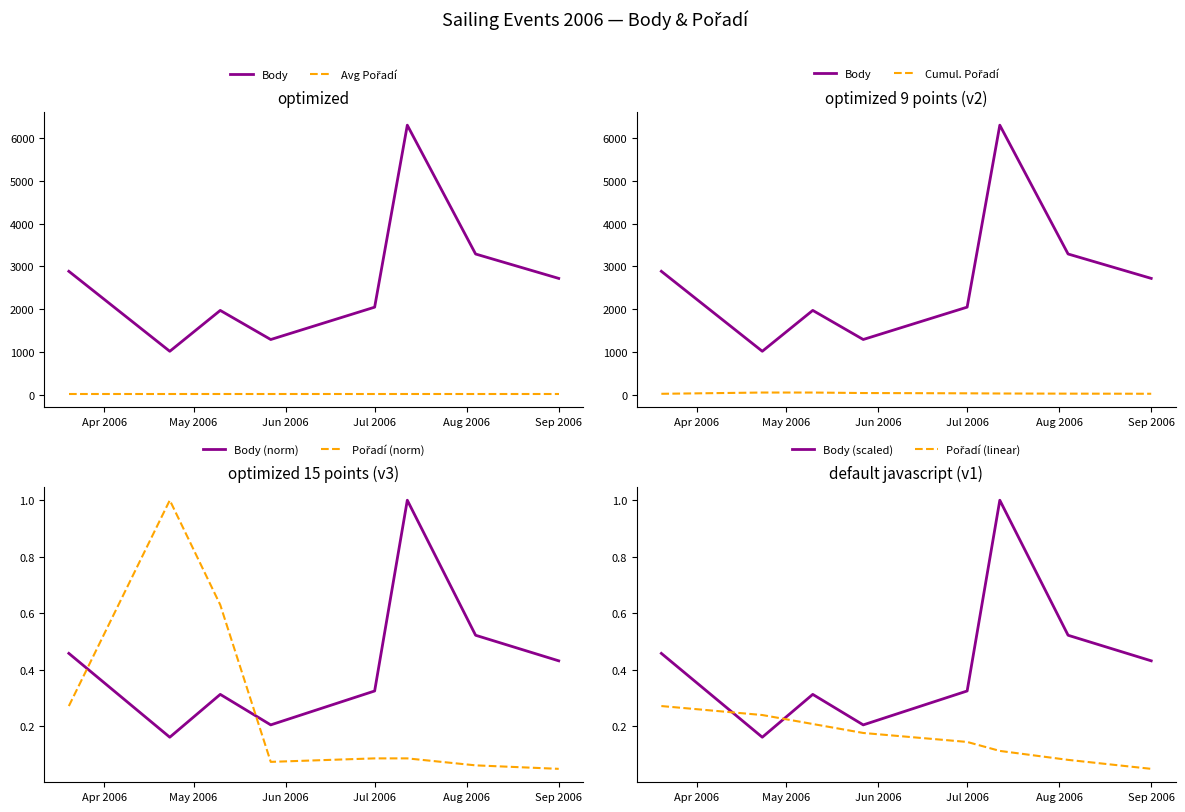

Does the chart display data point markers on the line(s)?

No